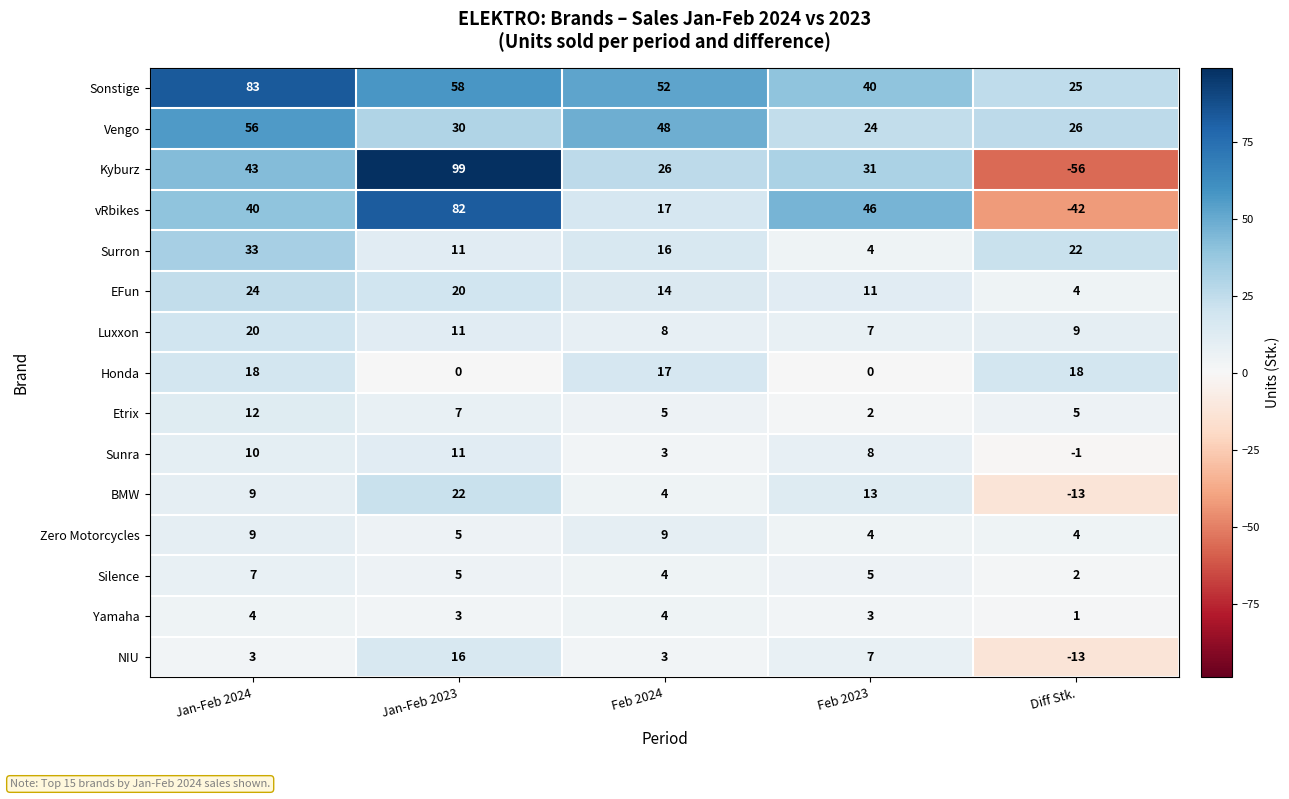

Is the value of NIU at Feb 2023 greater than the value of Yamaha at Diff Stk.?

Yes